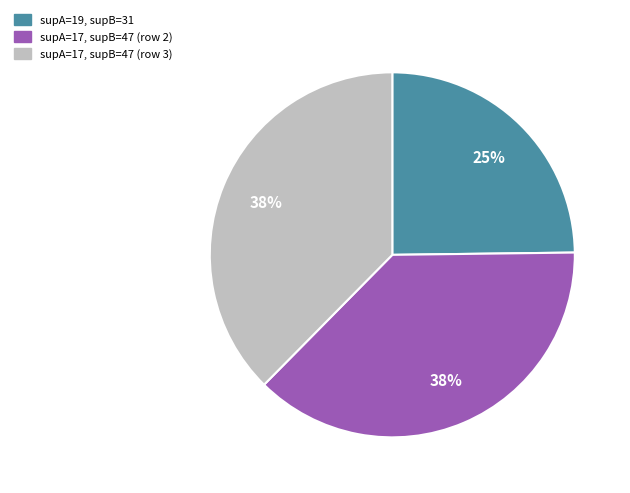

Approximately how many times larger is the value at supA=19, supB=31 compared to supA=17, supB=47 (row 2)?

0.7